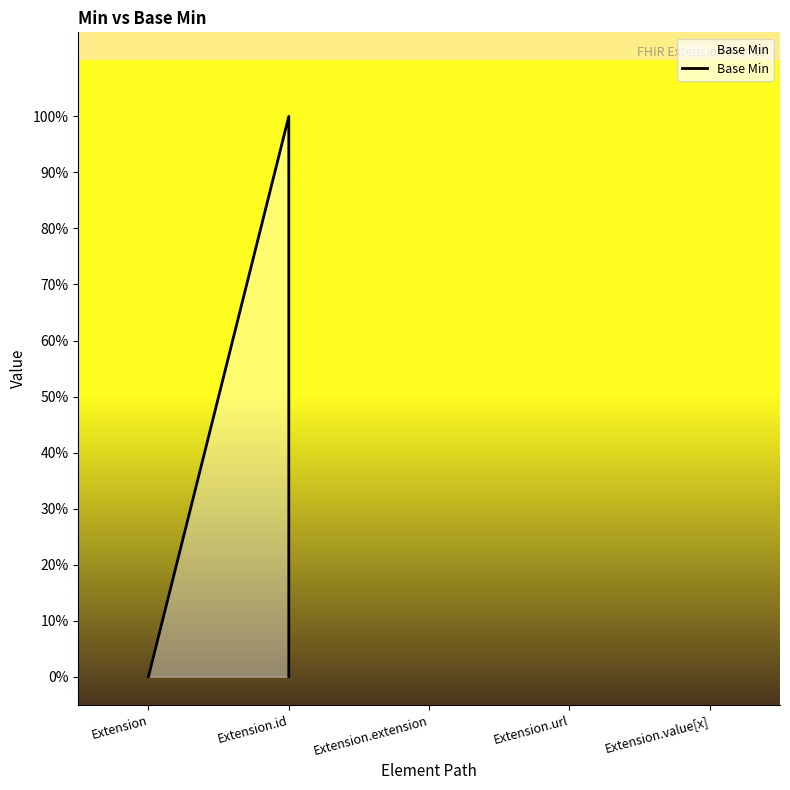

Reading left to right, list all the values displayed in this chart.

0	0	0	1	0